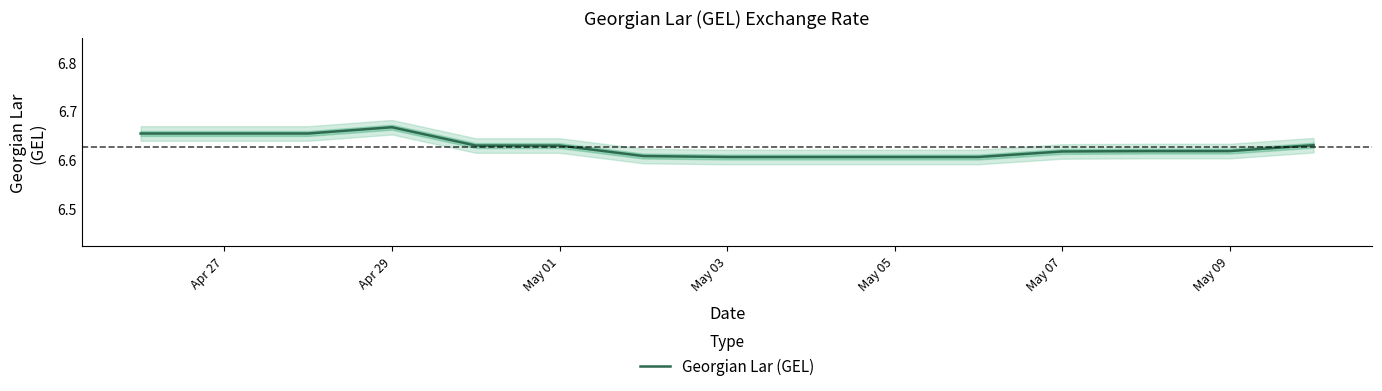

The value of Georgian Lar (GEL) at May 05 is 9.6. True or false?

False